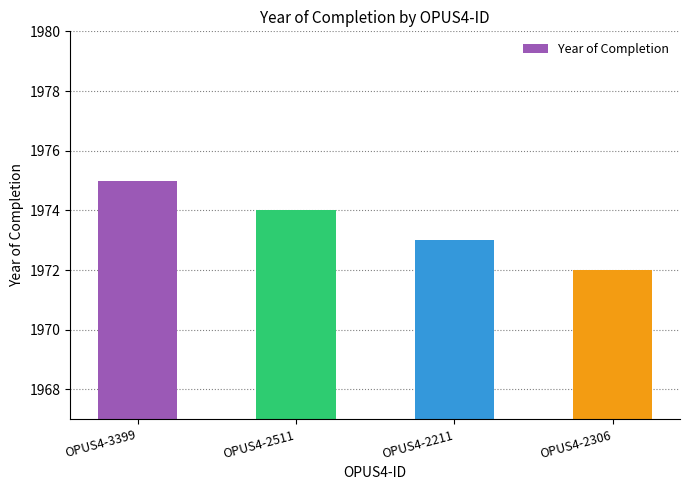

What value does the data have at OPUS4-2511?

1974